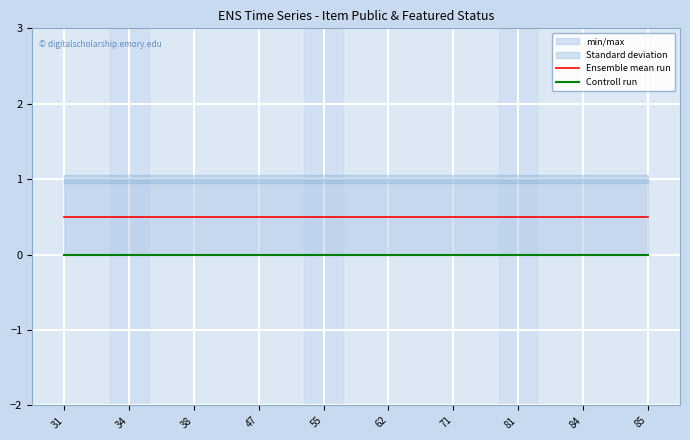

Is the value of Controll run at 47 greater than the value of Ensemble mean run at 55?

No